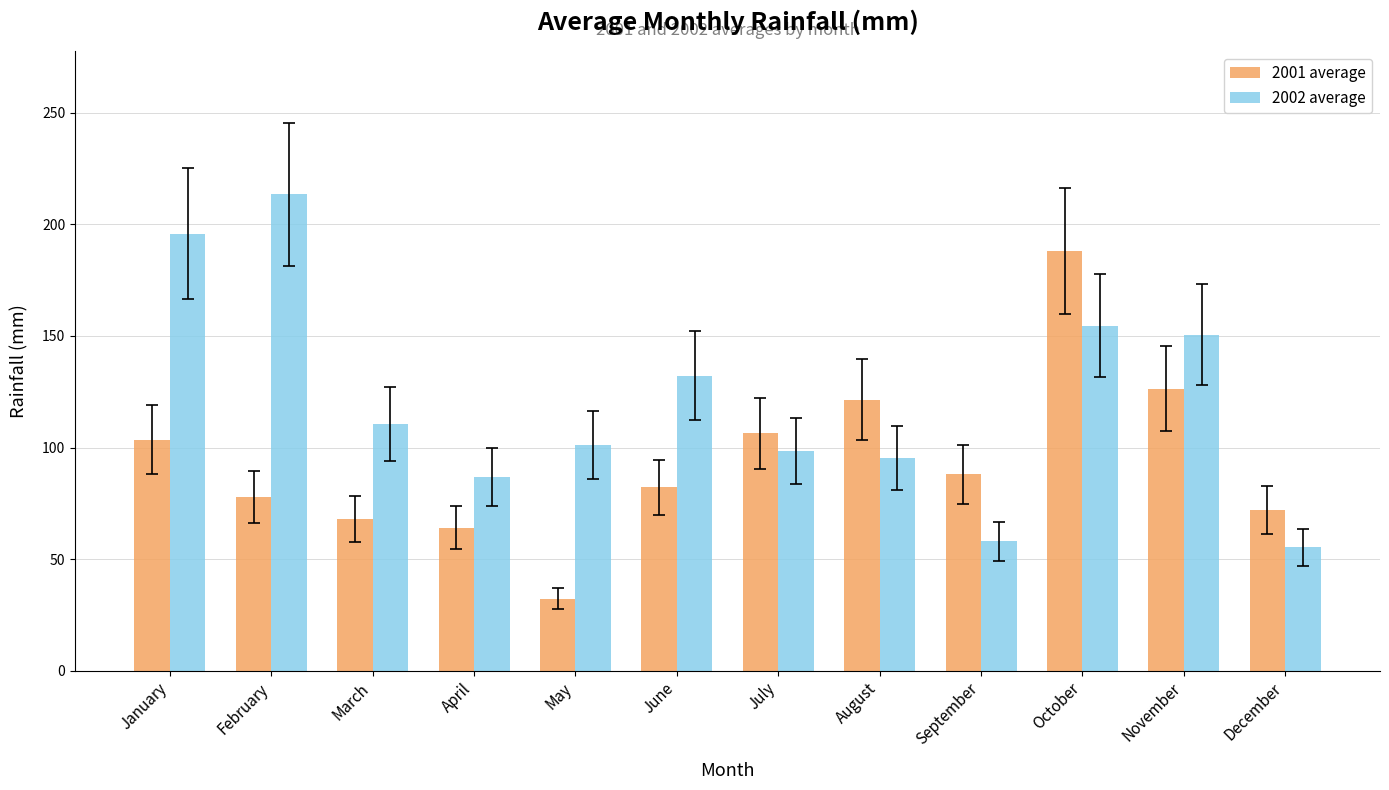

Rank the series at August from highest to lowest value.

2001 average, 2002 average